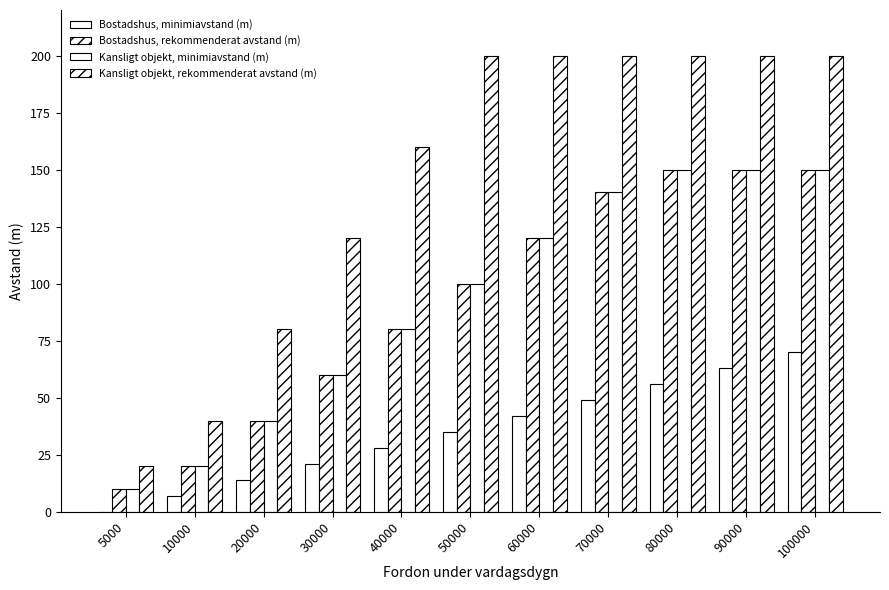

At which label is Bostadshus, minimiavstand (m) closest to 35?

50000